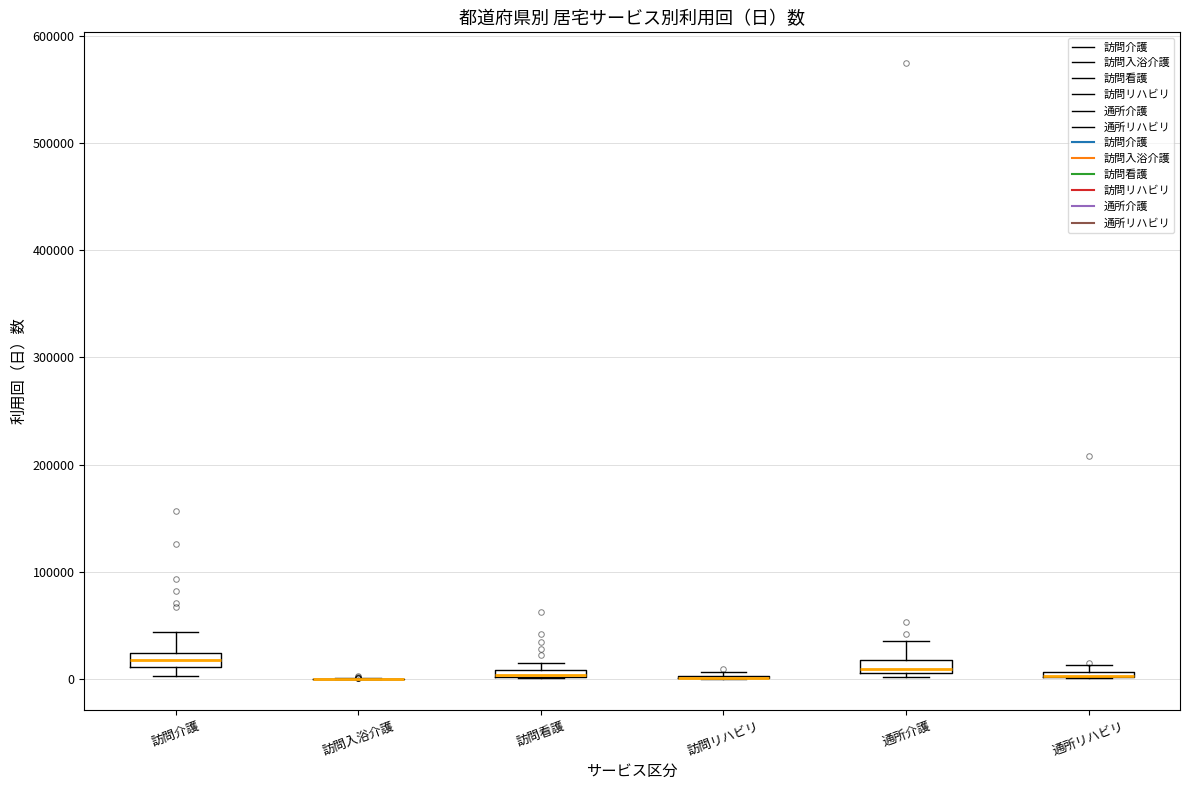

Where is the lower edge of the box for 訪問看護 on the y-axis? The values are not printed on the chart, so give them approximately, as read against the axis.

0